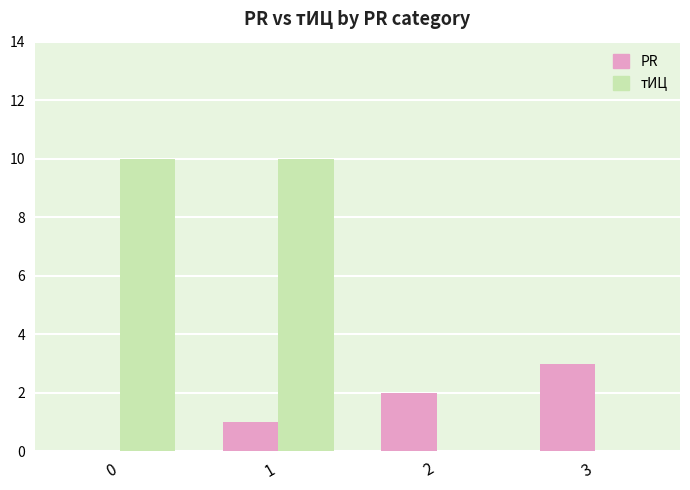

What is the sum of all PR values?

6